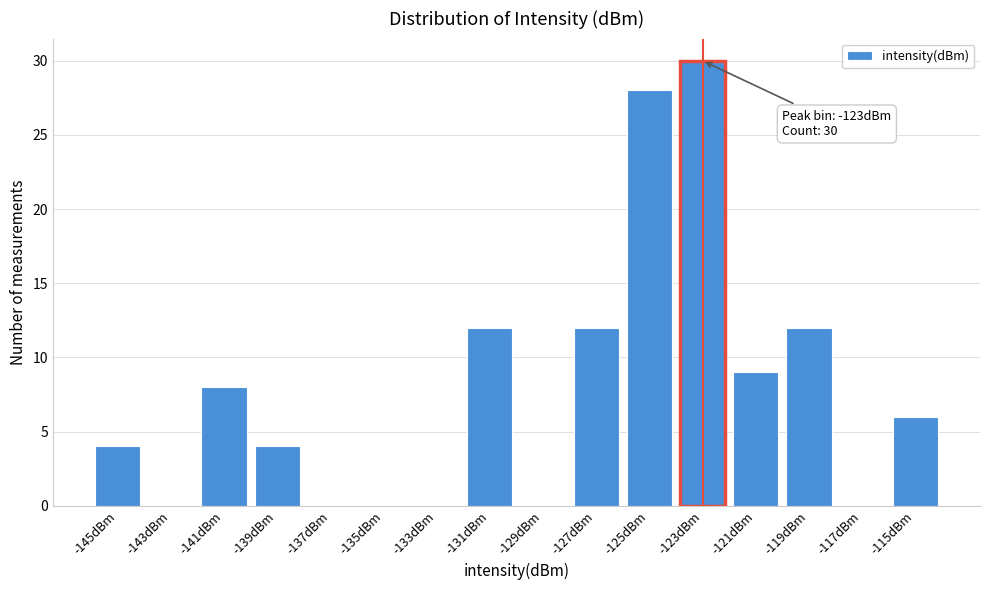

Reading right to left, what are all the values shown in this chart?

-115dBm=6	-117dBm=0	-119dBm=12	-121dBm=9	-123dBm=30	-125dBm=28	-127dBm=12	-129dBm=0	-131dBm=12	-133dBm=0	-135dBm=0	-137dBm=0	-139dBm=4	-141dBm=8	-143dBm=0	-145dBm=4